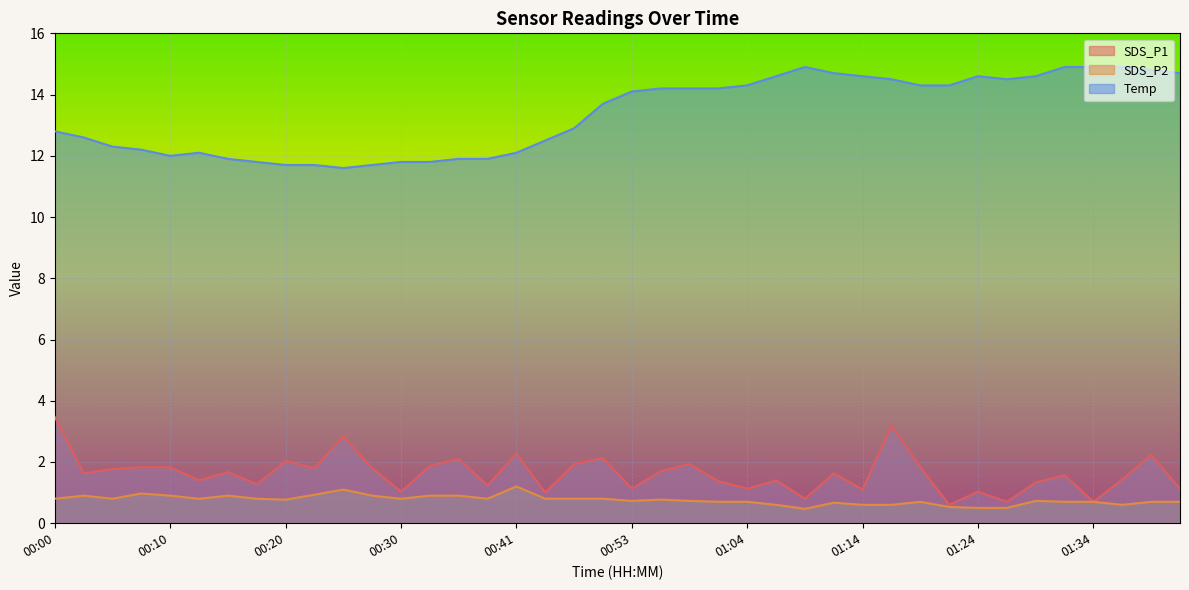

True or false: Temp and SDS_P2 cross at least once.

False